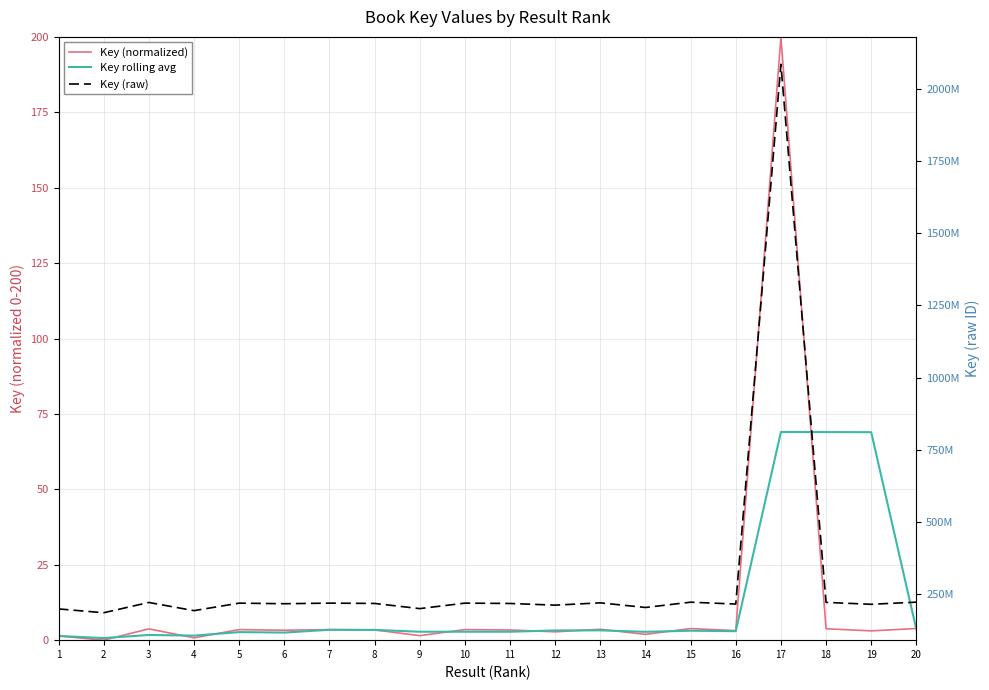

What is the difference between the Key (raw) values at 2 and 19?

29231010.0